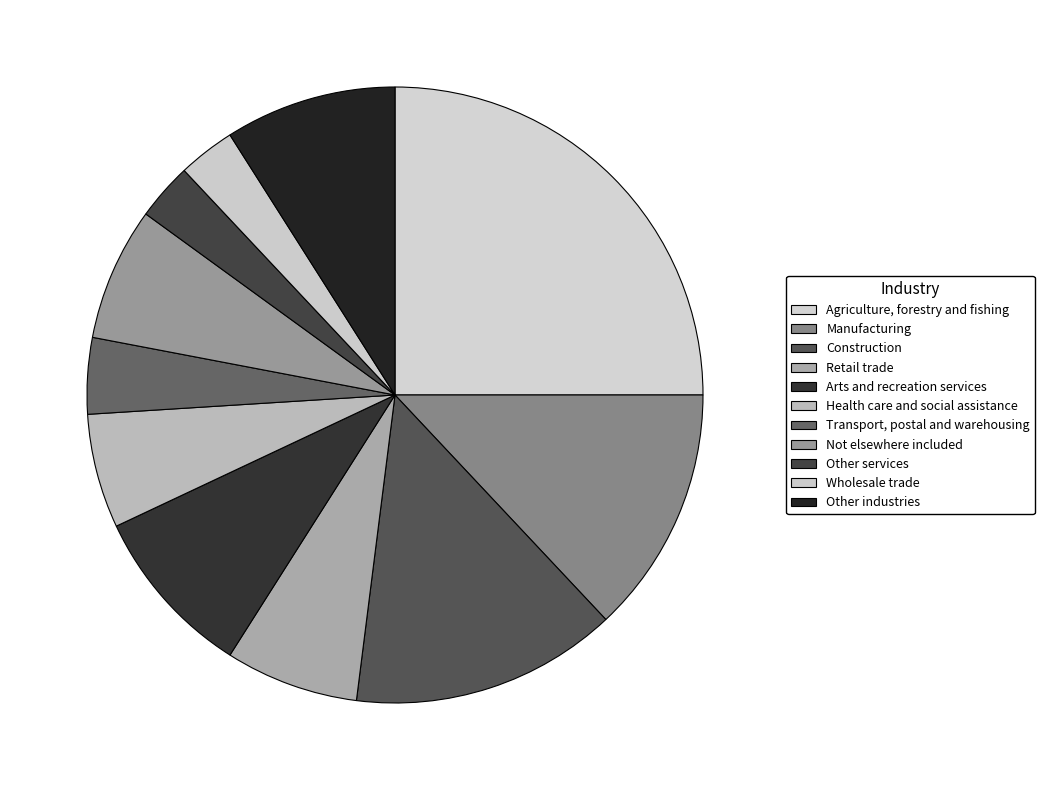

True or false: Agriculture, forestry and fishing accounts for 31% of the total.

False